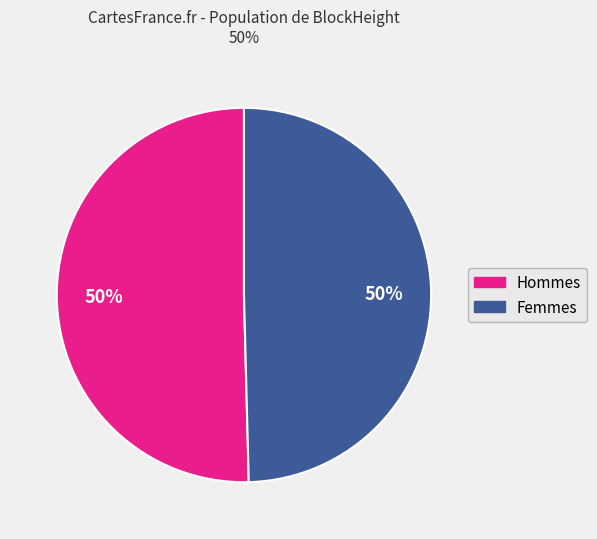

To the nearest percent, what is the average slice percentage?

50%